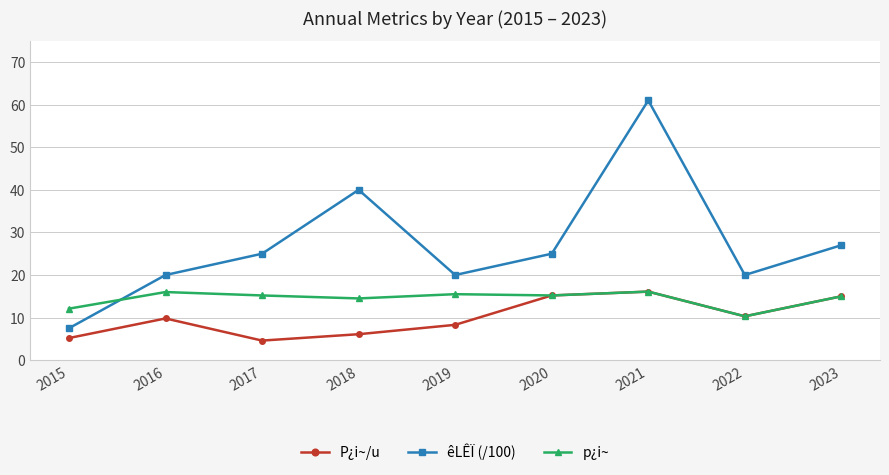

What is the smallest value displayed?

4.6